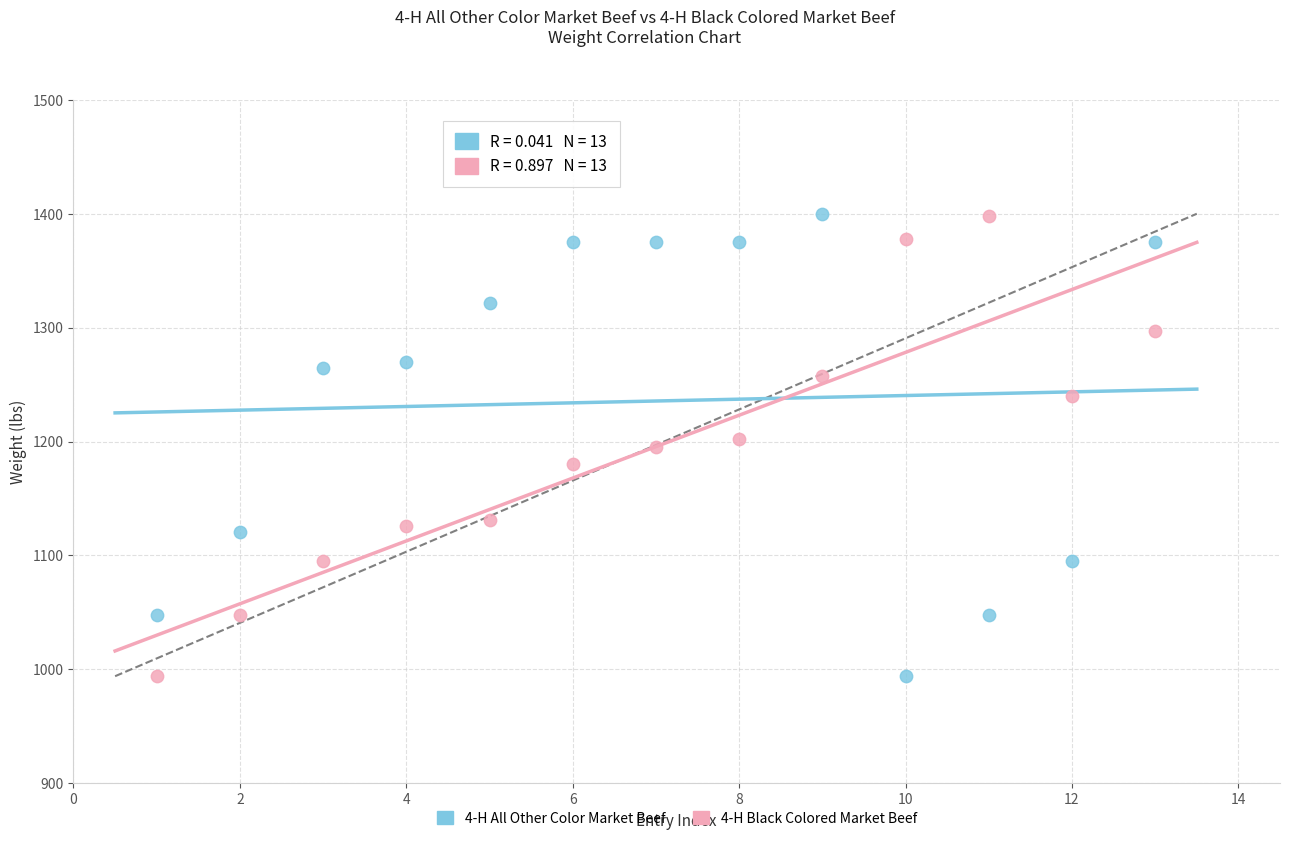

What is the X range (max minus min) for the scatter plot?

12